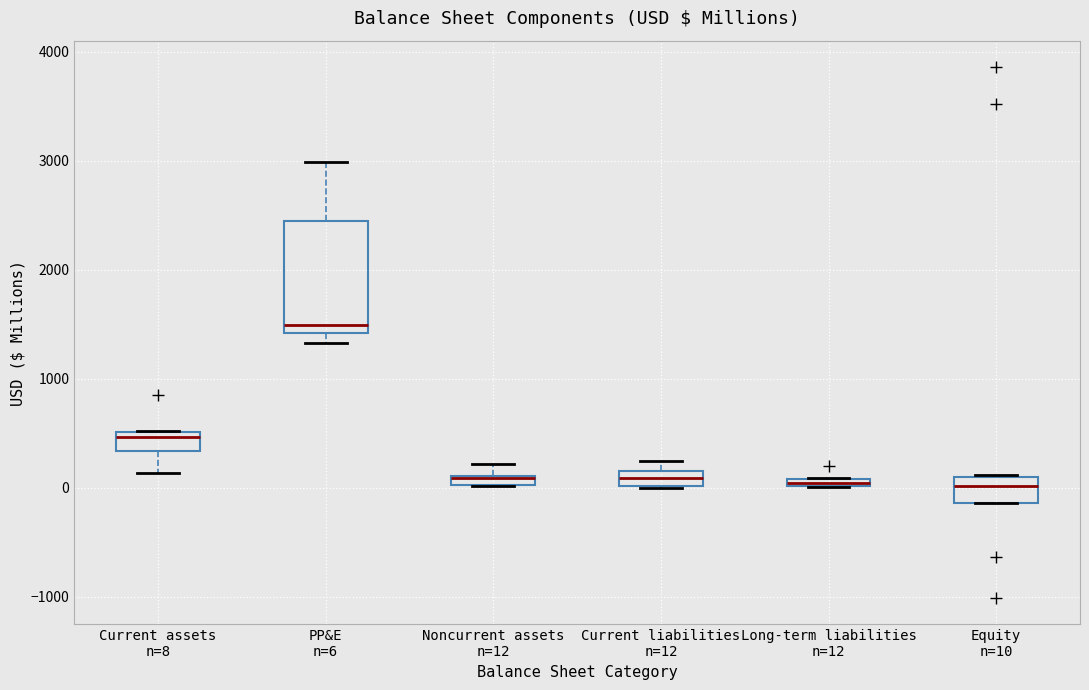

Comparing the boxes themselves (not the whiskers), which one is the tallest?

PP&E n=6